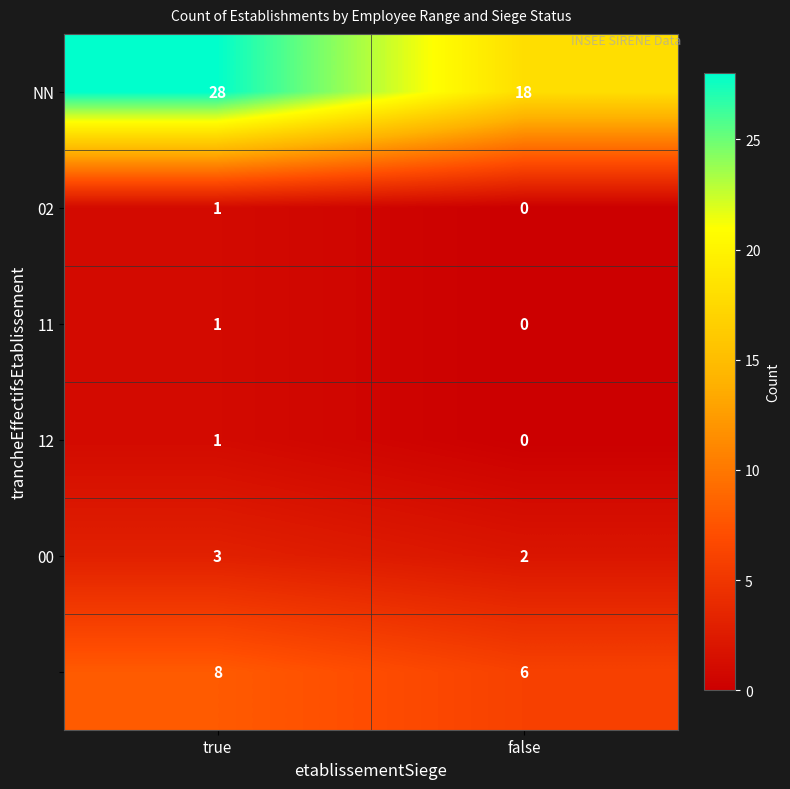

Which label corresponds to the largest value in the chart?

true